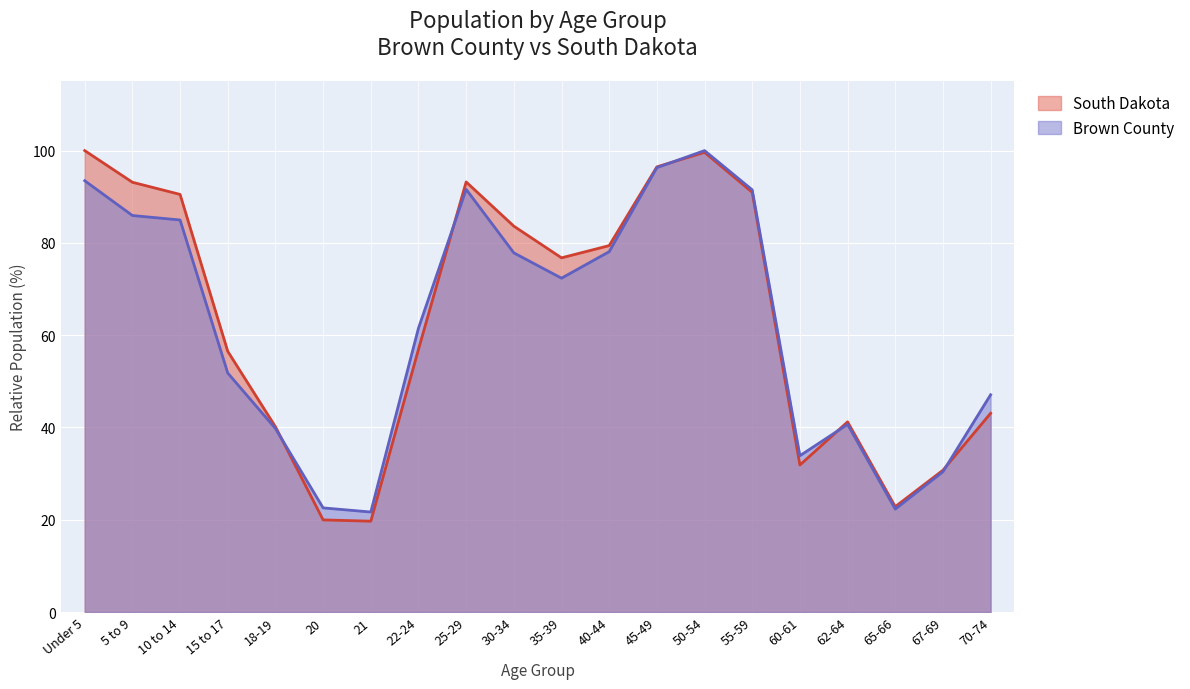

Where do South Dakota and Brown County first cross each other?

18-19 and 20